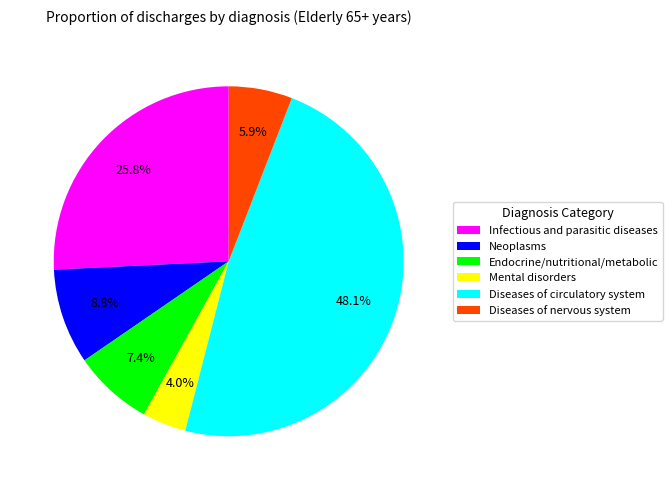

Which has a higher value, Neoplasms or Endocrine/nutritional/metabolic?

Neoplasms